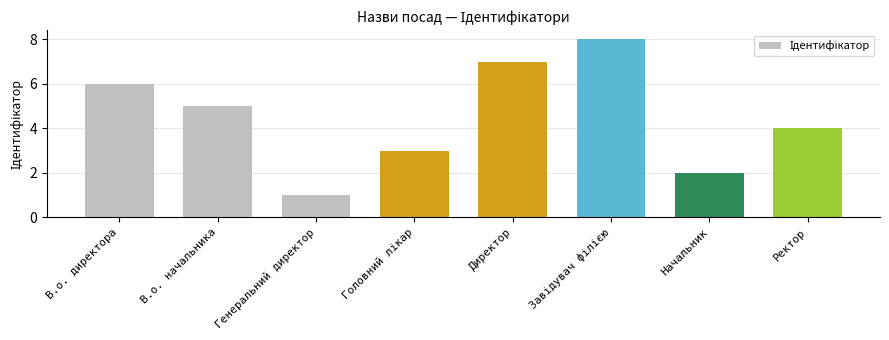

Count the values in the range 3 to 7.

5